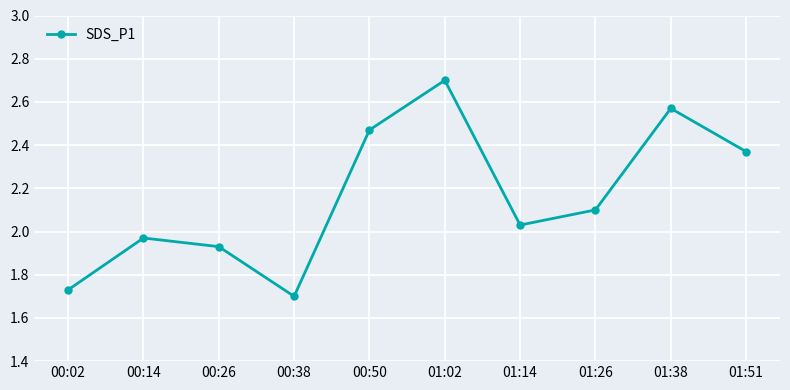

What is the change in value from 00:02 to 01:51?

+0.6